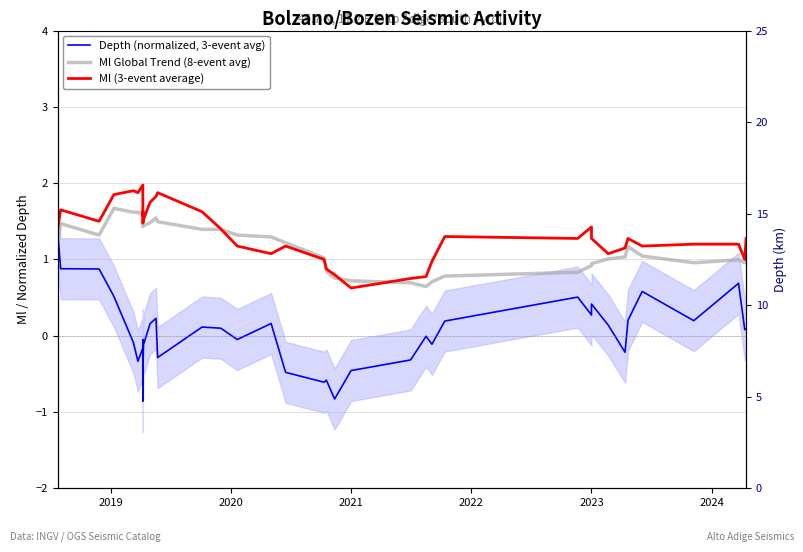

How many times do Ml Global Trend (8-event avg) and Ml (3-event average) cross each other?

4